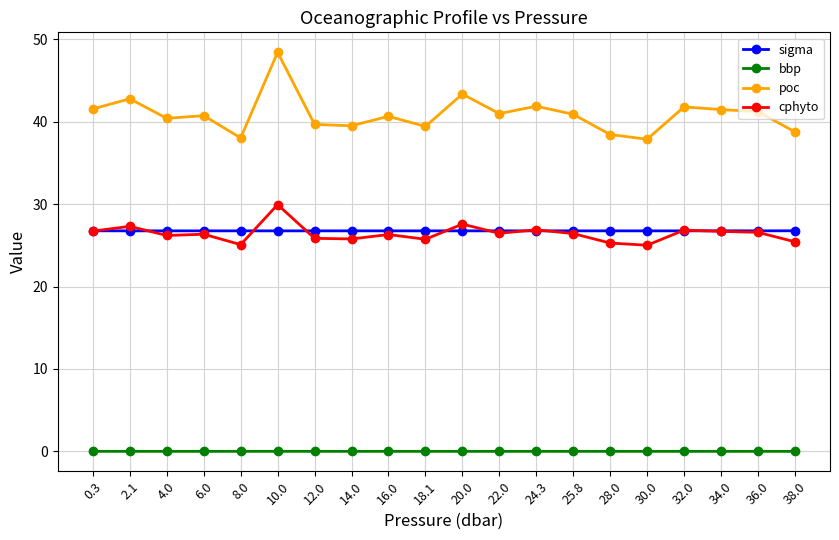

At how many categories does at least one series exceed 21?

20